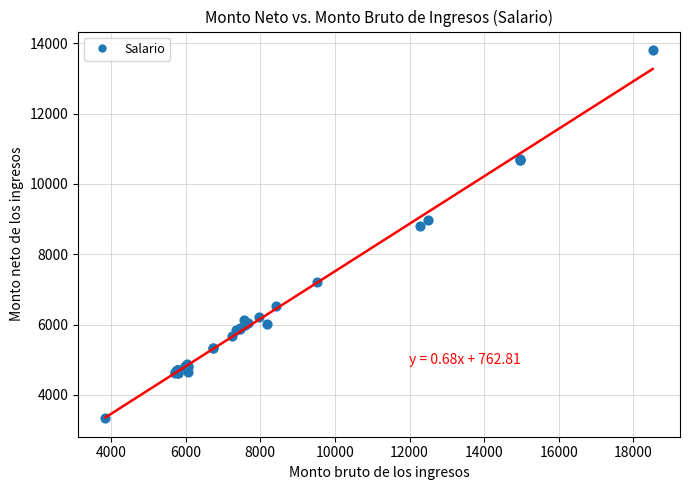

What Y value in the scatter plot is closest to 8573?

8815.0